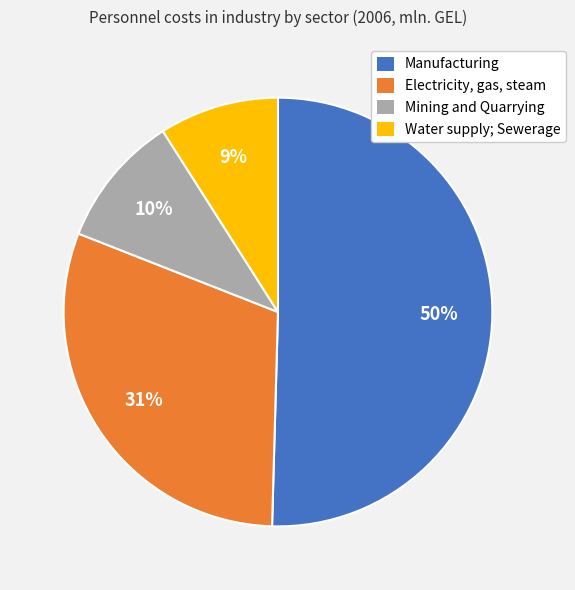

Is it true that Mining and Quarrying is 10% of the pie?

True